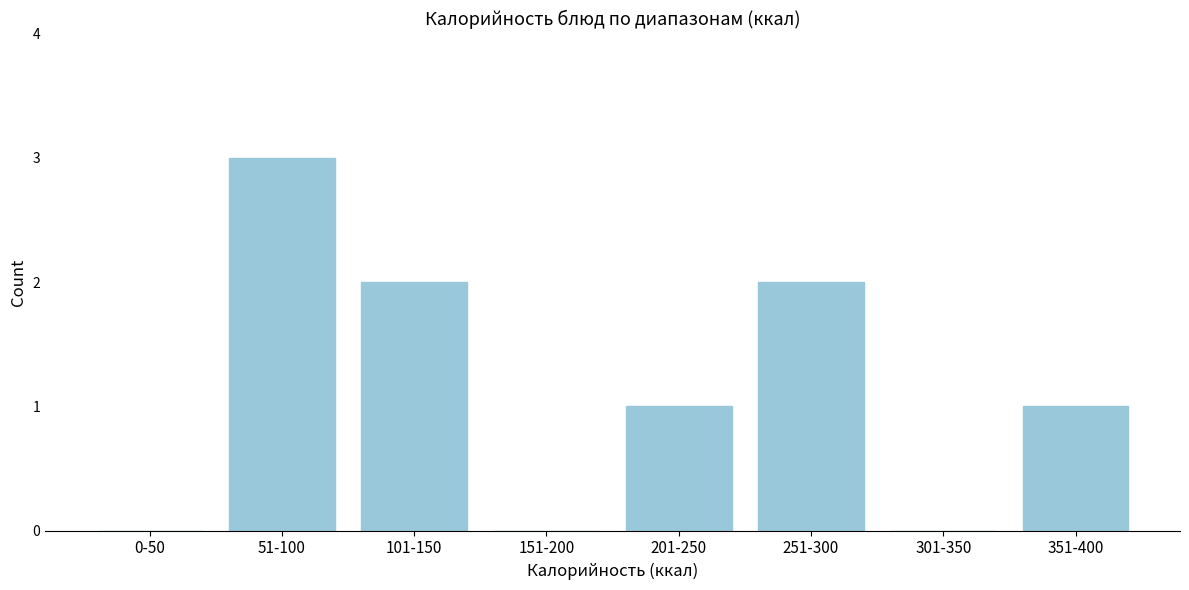

Reading left to right, transcribe all the data shown in this chart.

0-50=0	51-100=3	101-150=2	151-200=0	201-250=1	251-300=2	301-350=0	351-400=1